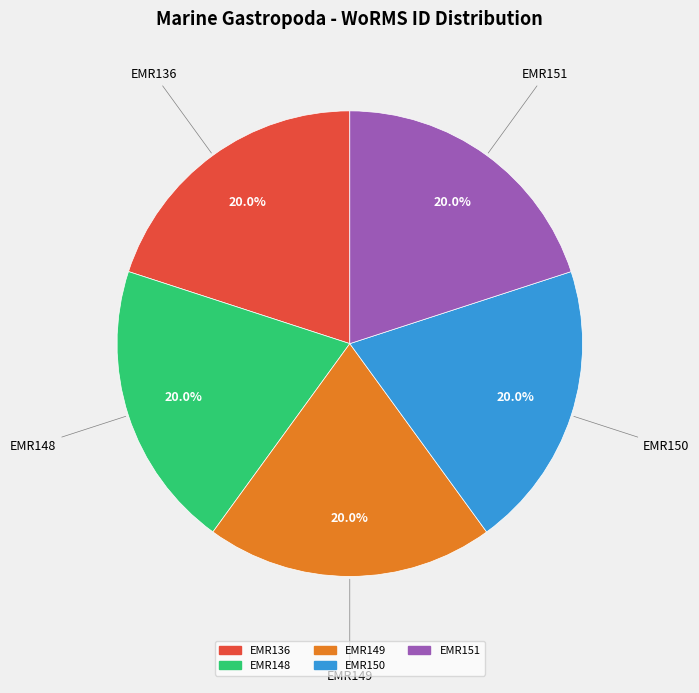

Does EMR136 account for over 50% of the chart?

No